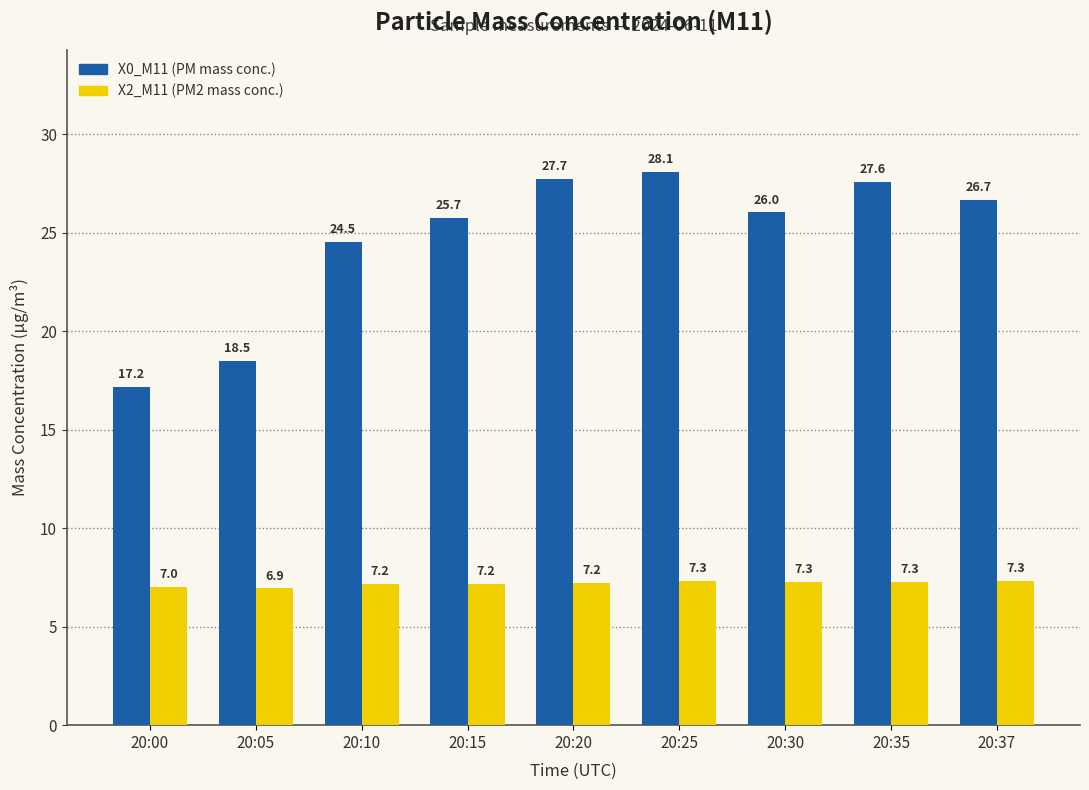

Is the value of X2_M11 (PM2 mass conc.) at 20:25 greater than the value of X0_M11 (PM mass conc.) at 20:00?

No